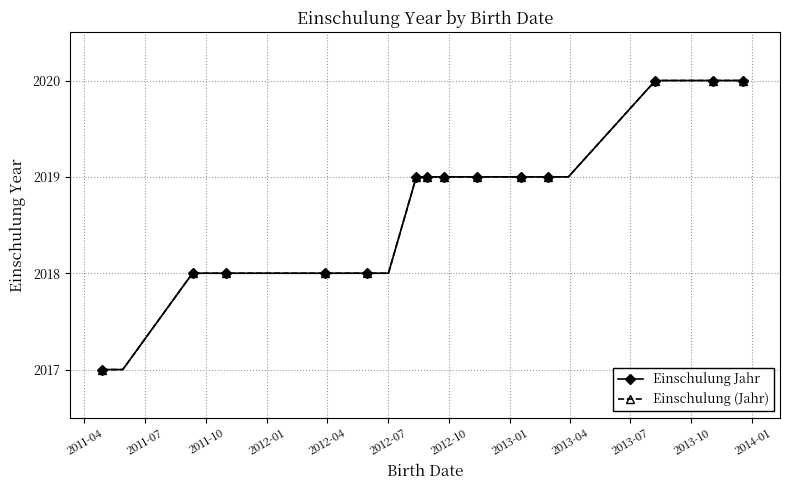

True or false: Einschulung Jahr has more than 1 interior local peaks.

False